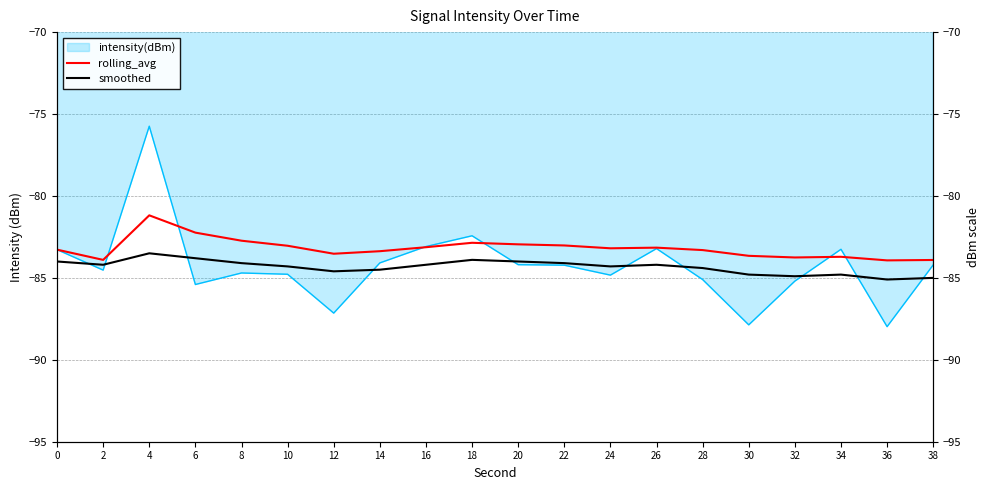

How many interior local peaks does the rolling_avg series have?

4